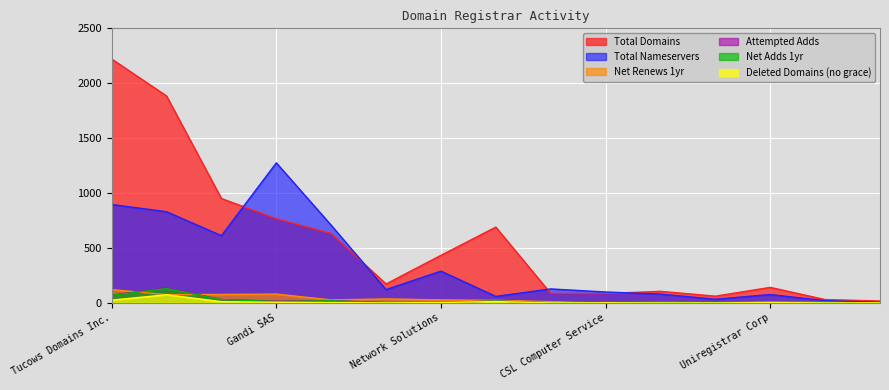

Does the chart display data point markers on the line(s)?

No